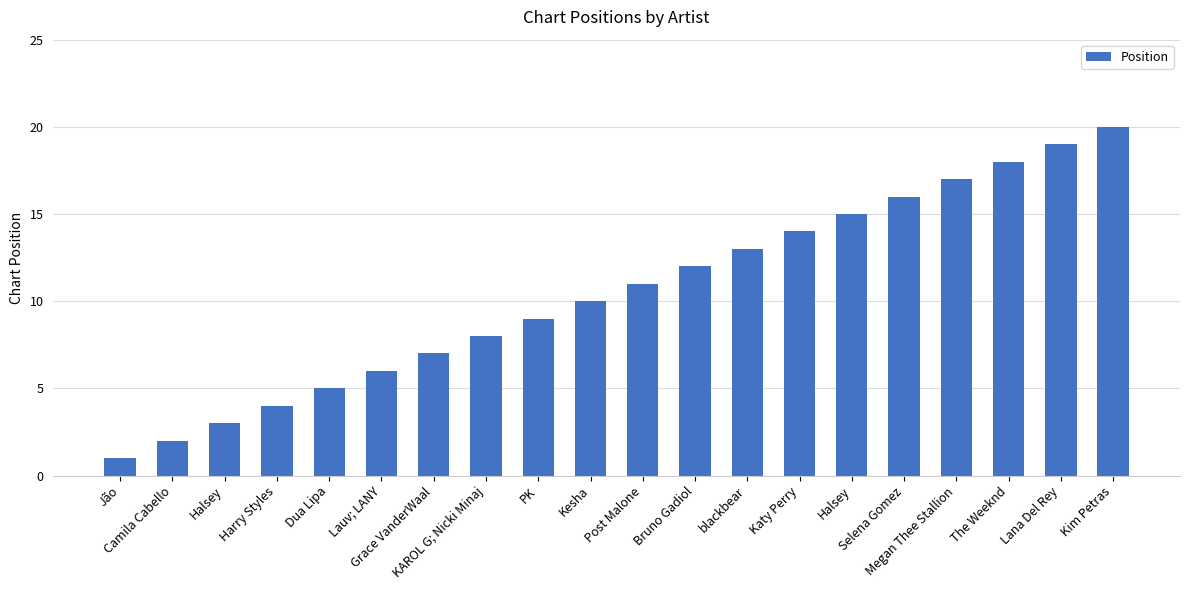

How many data points are less than 11?

10